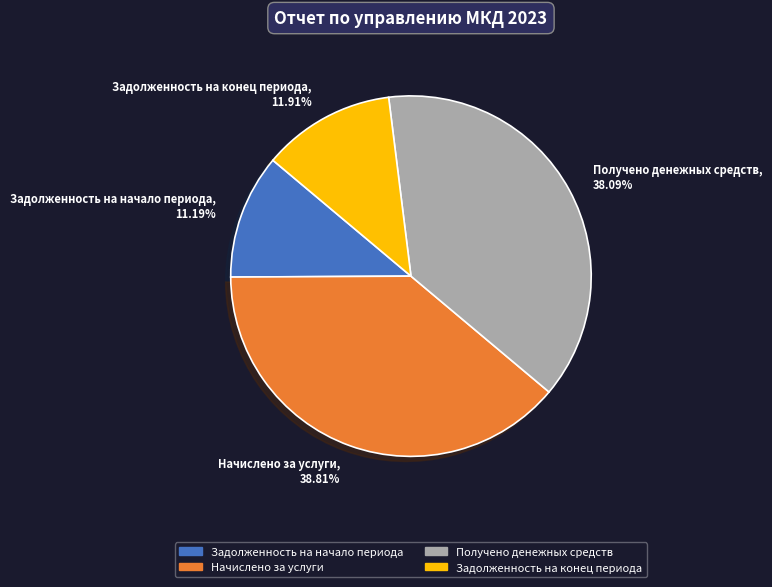

What percentage is the Задолженность на конец периода slice, to the nearest percent?

12%